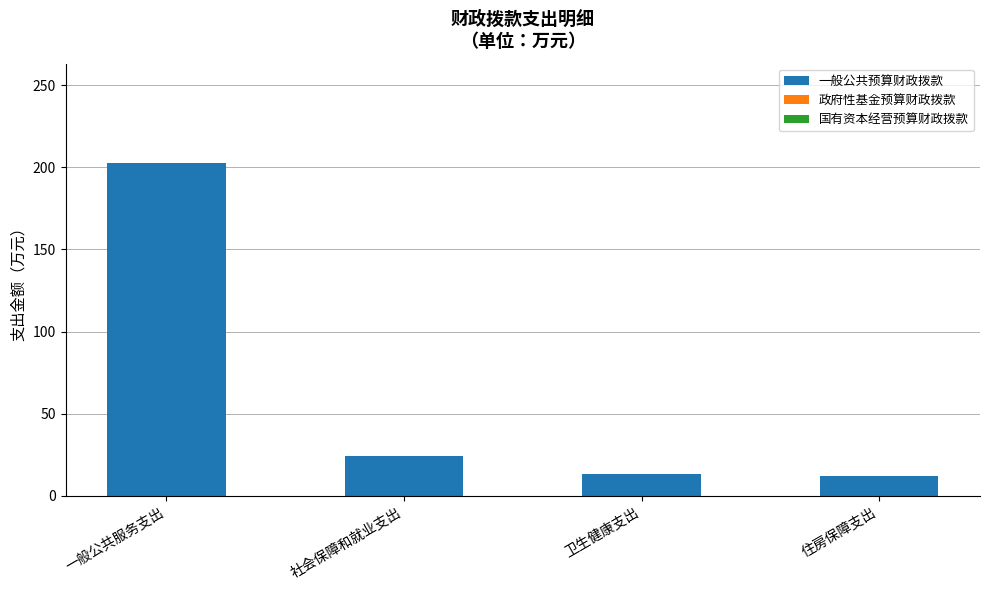

What is the greatest value displayed?

202.5